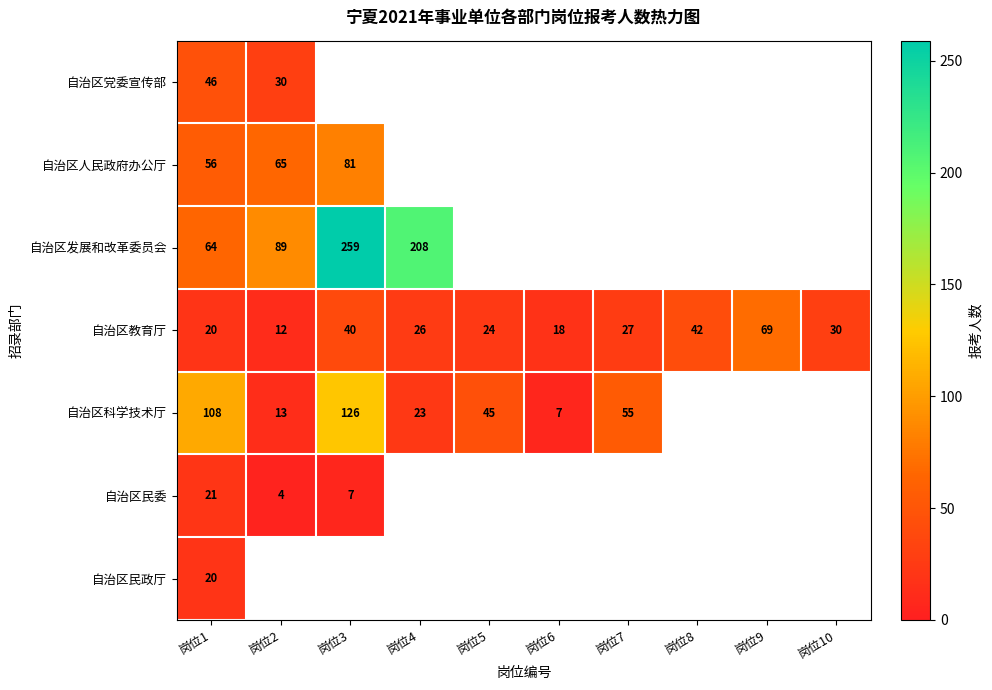

What is the average value of the 自治区教育厅 series?

31